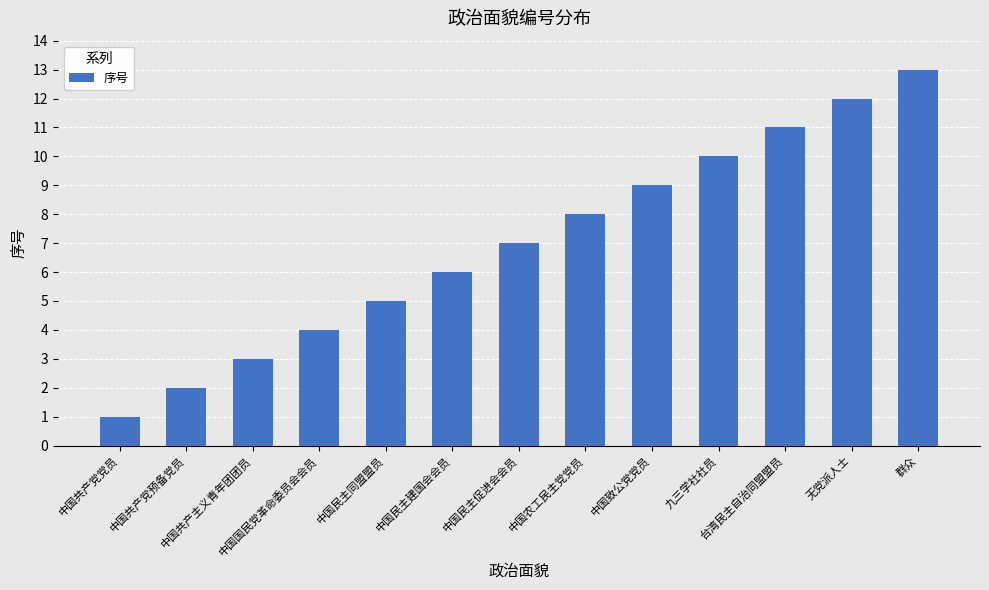

What is the greatest value displayed?

13